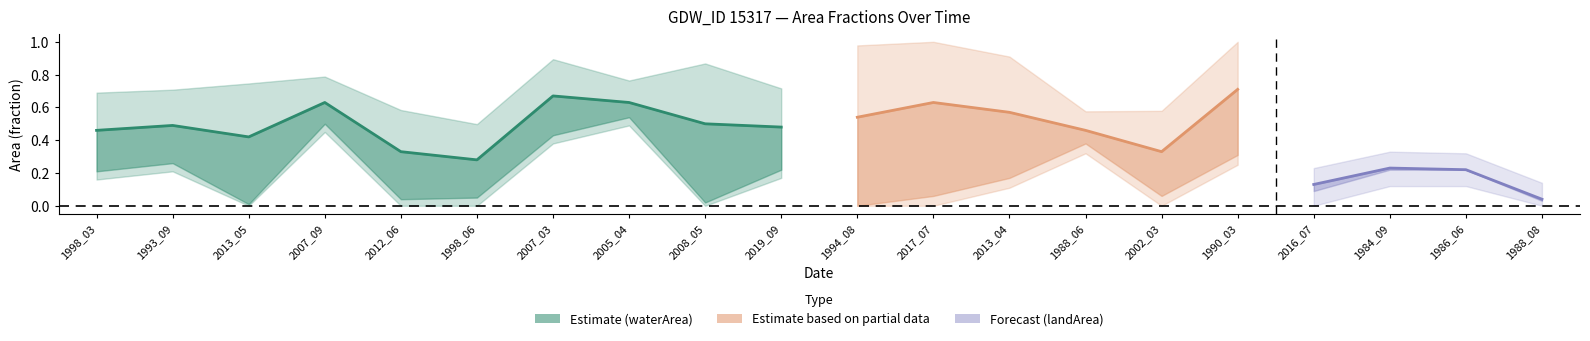

What is the minimum value for waterArea?

0.3